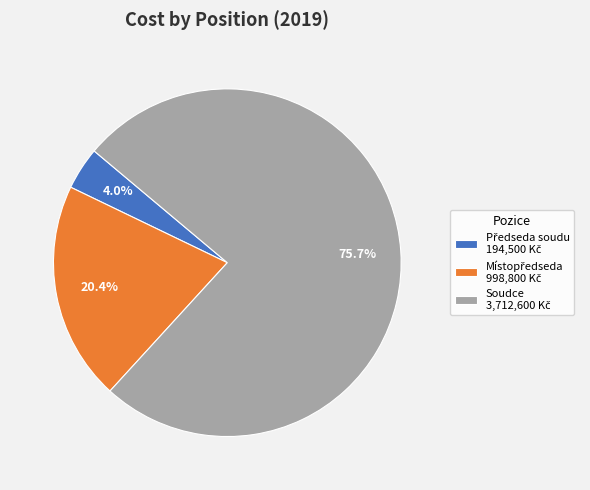

Is there any slice that represents more than half of the pie?

Yes